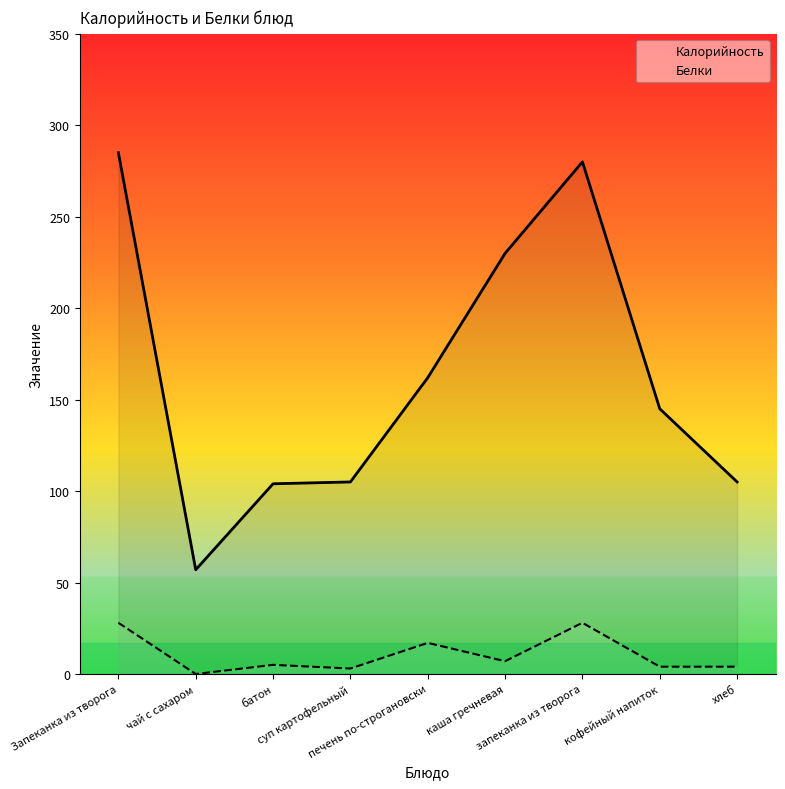

Reading right to left, transcribe all the data shown in this chart.

Калорийность: 105	145	280	230	162	105	104	57	285
Белки: 4	4	28	7	17	3	5	0	28